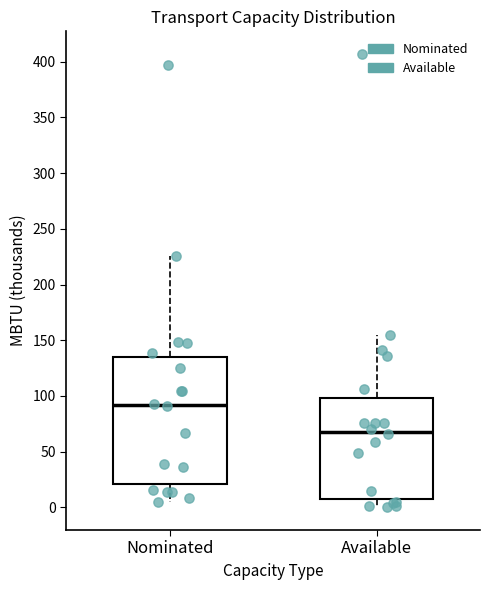

Comparing the boxes themselves (not the whiskers), which one is the tallest?

Nominated